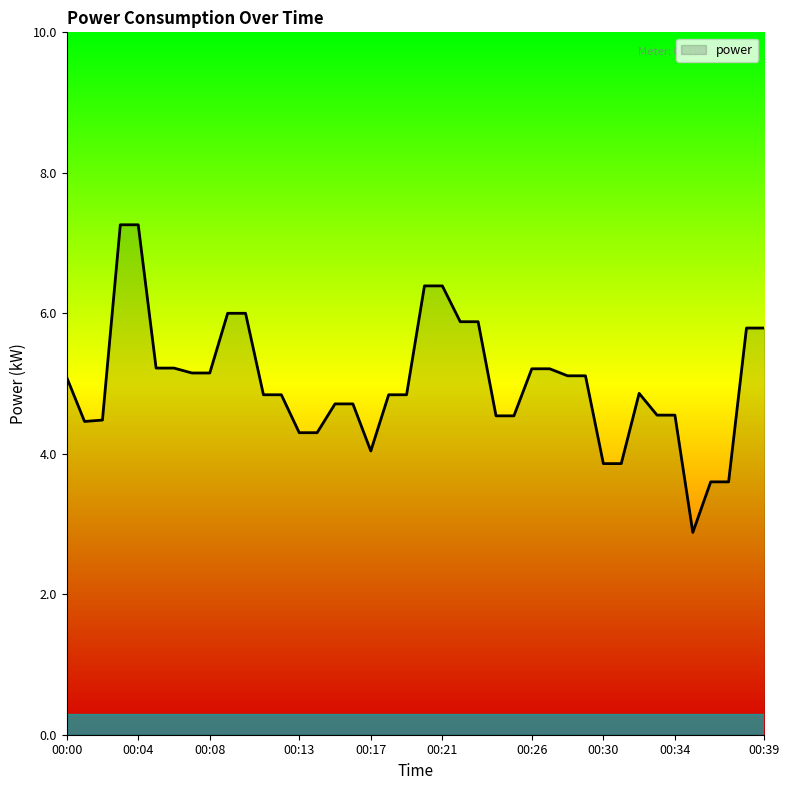

What is the maximum value shown in the chart?

7.3